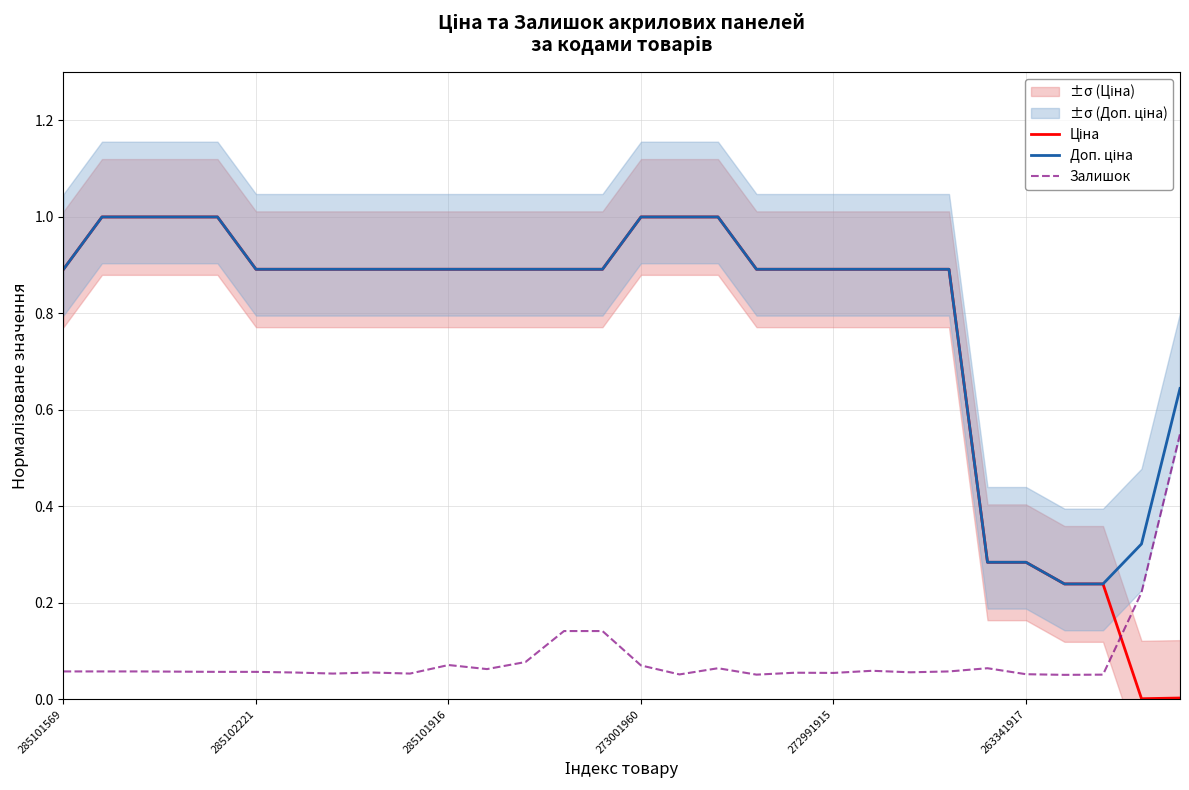

How many interior local valleys does the Залишок series have?

8